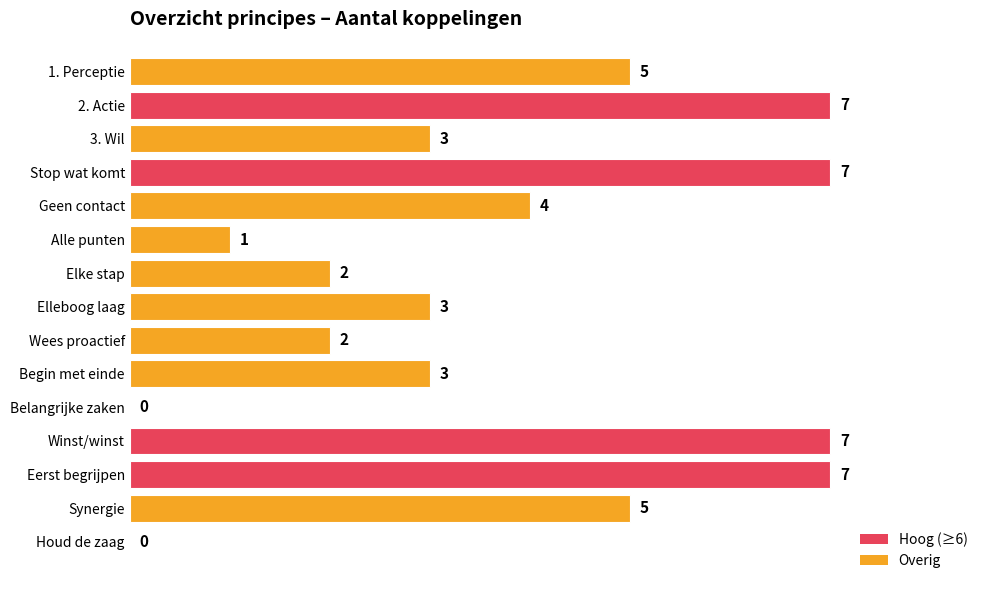

What is the sum of the values at Stop wat komt and 1. Perceptie?

12